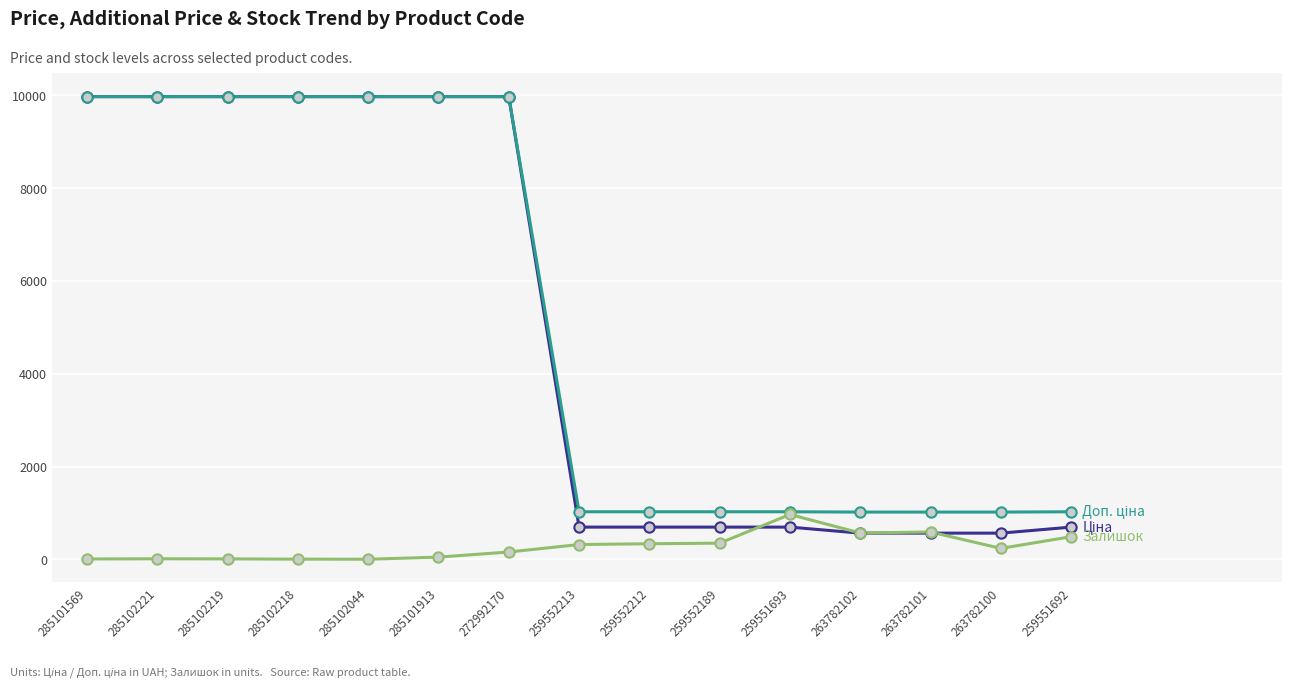

What is the spread (max minus min) of values at 263782100?

782.8